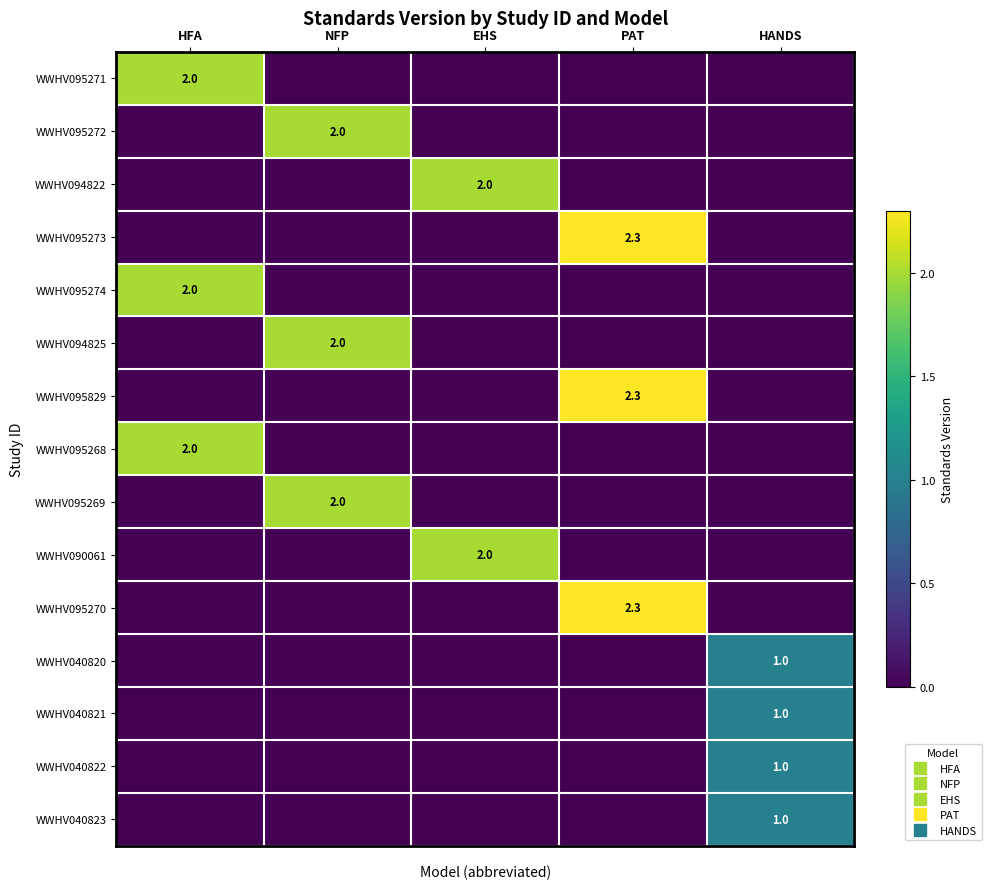

Rank the categories by WWHV094822 value from highest to lowest.

EHS, HFA, NFP, PAT, HANDS